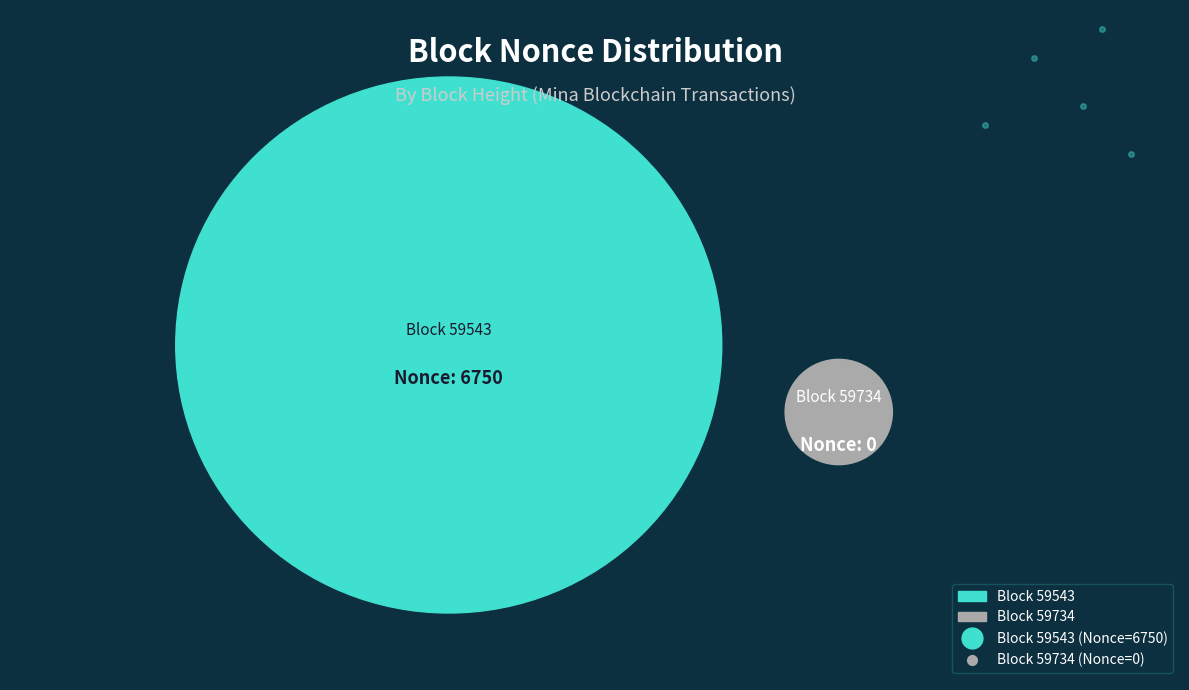

Is it true that 59734 is 0% of the pie?

True